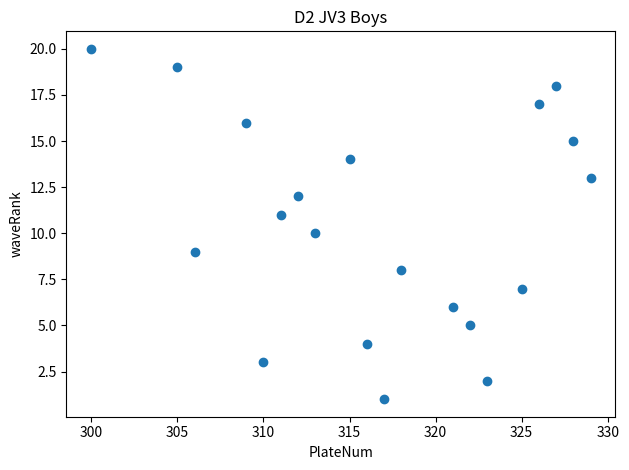

What is the range of X values (max minus min)?

29